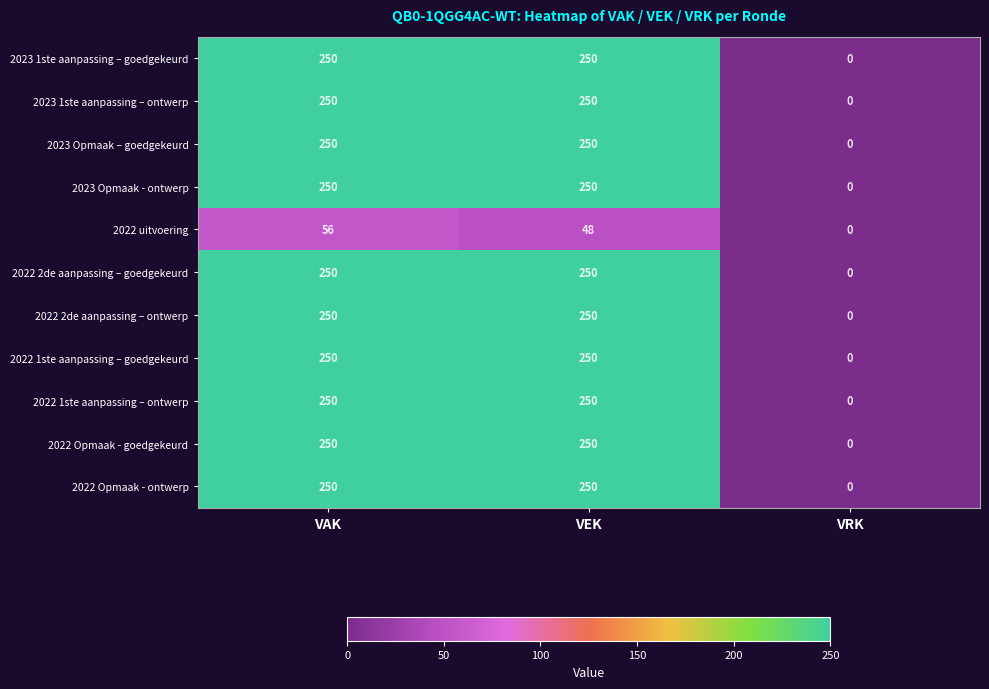

What is the sum of all 2023 Opmaak - ontwerp values?

500